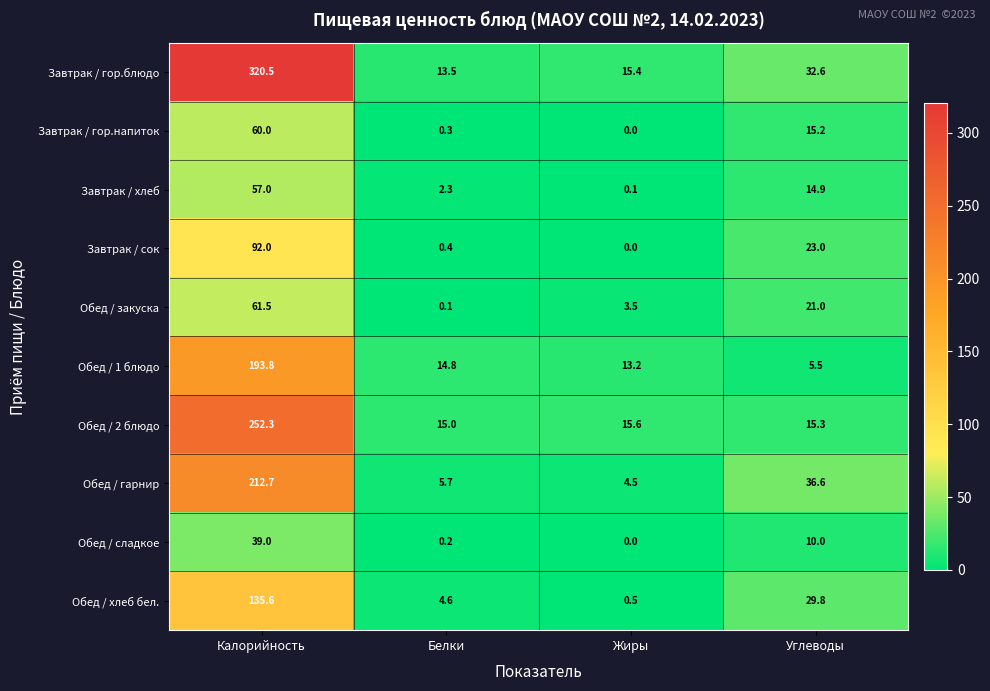

List the series in order of their peak value, lowest first.

Обед / сладкое, Завтрак / хлеб, Завтрак / гор.напиток, Обед / закуска, Завтрак / сок, Обед / хлеб бел., Обед / 1 блюдо, Обед / гарнир, Обед / 2 блюдо, Завтрак / гор.блюдо